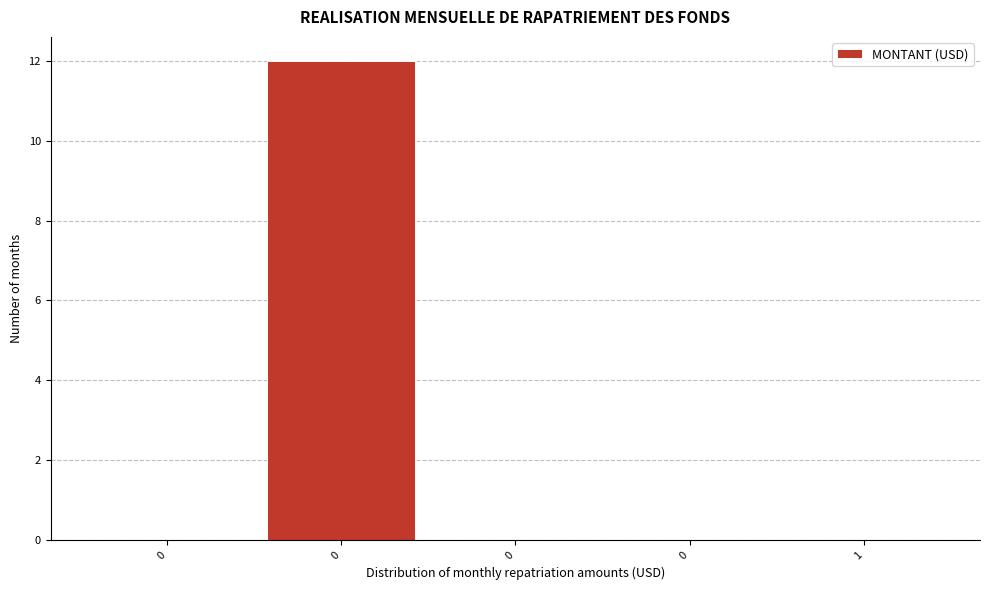

Are the bars horizontal?

No